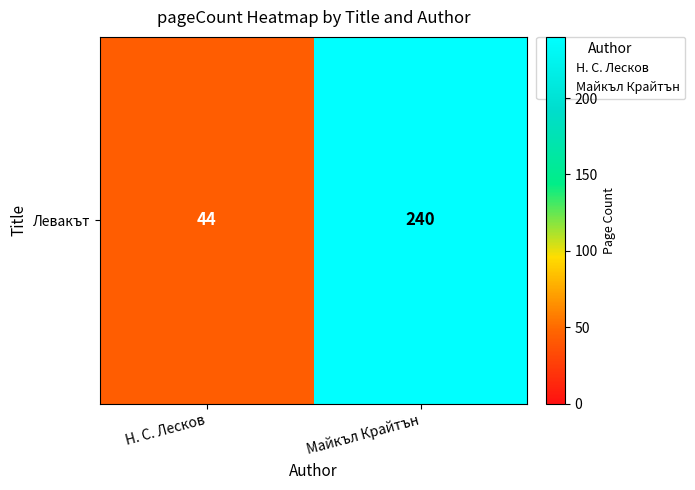

Where is the data nearest to the value 142?

Н. С. Лесков